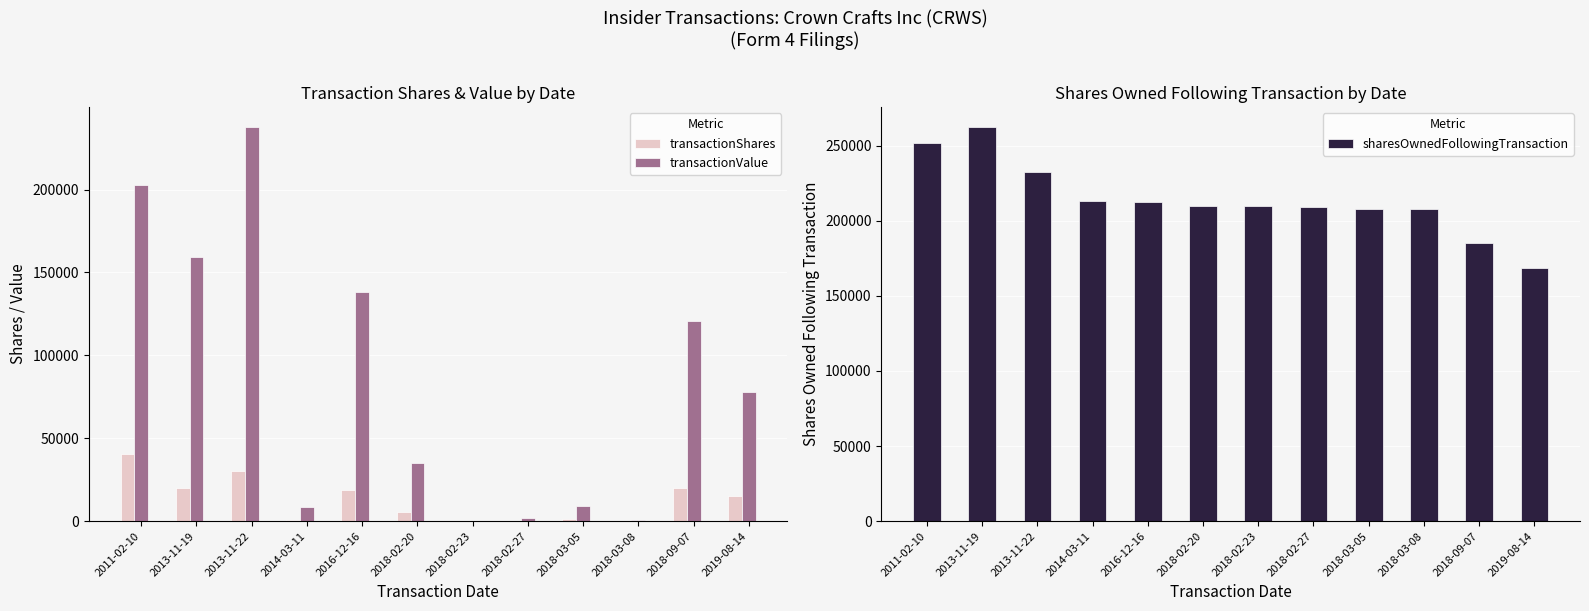

What is the sum of the sharesOwnedFollowingTransaction values at 2018-03-05 and 2011-02-10?

459633